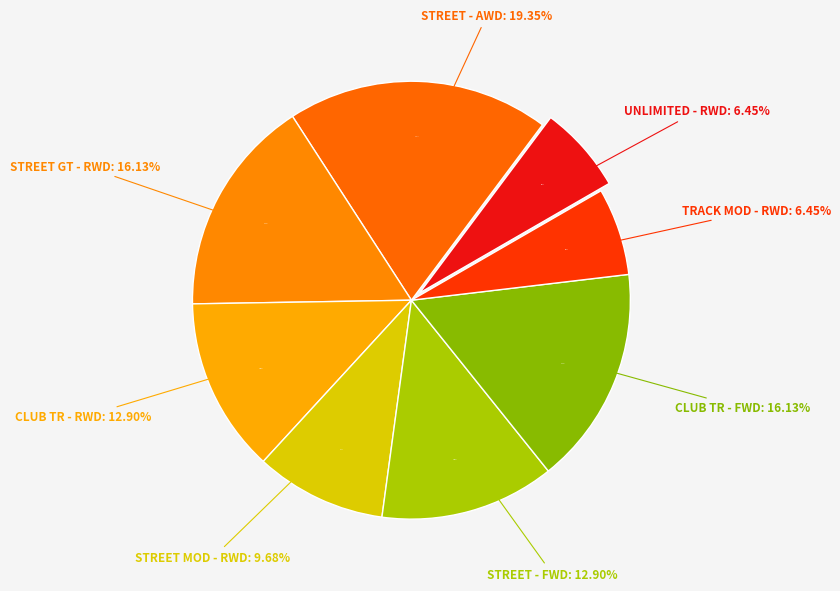

Is it true that UNLIMITED - RWD is 20% of the pie?

False